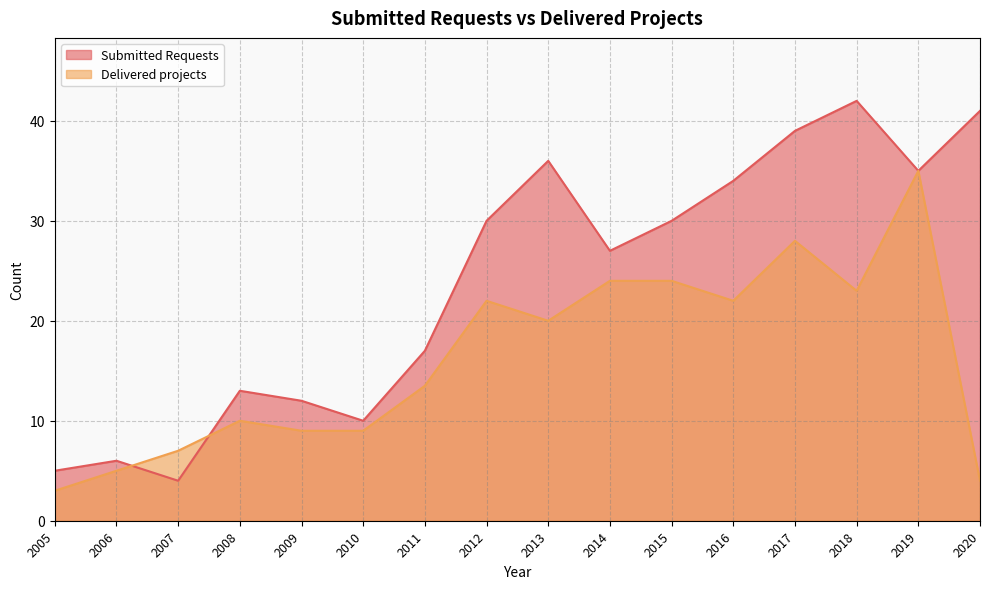

The value of Delivered projects at 2010 is 9.0. True or false?

True